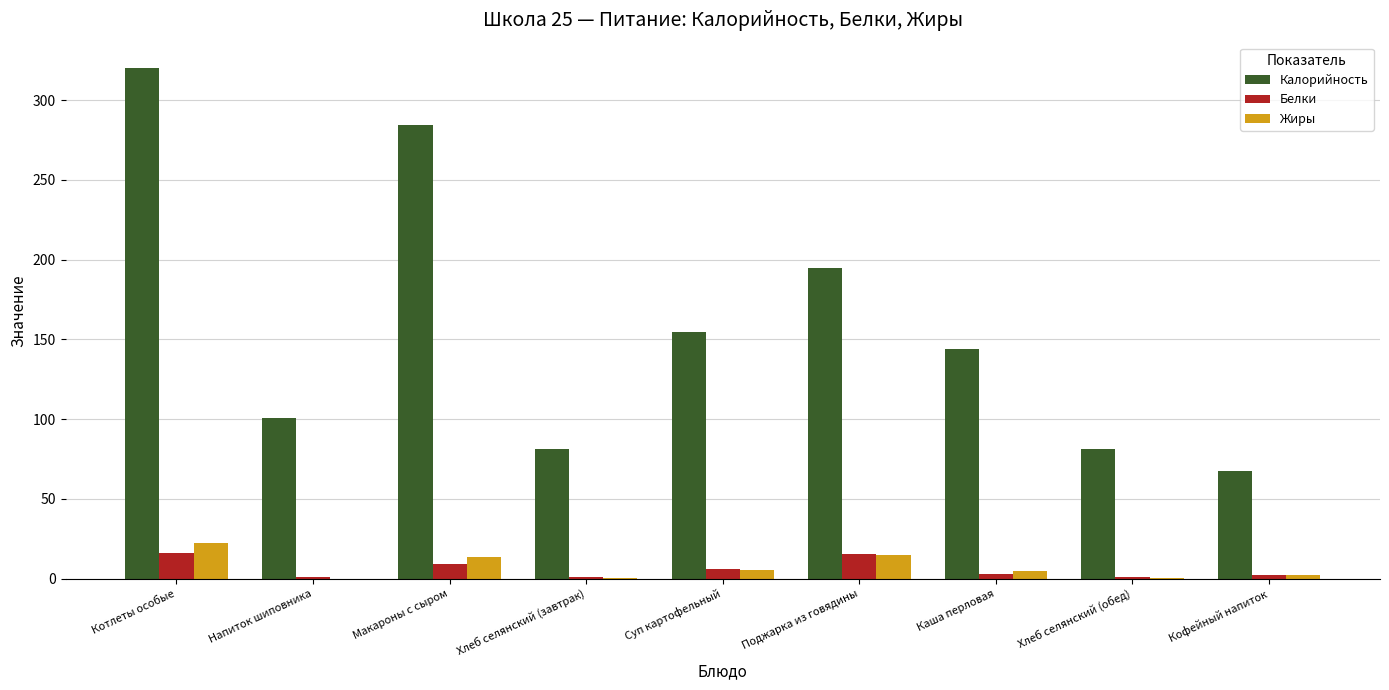

Count the number of categories in the chart.

9